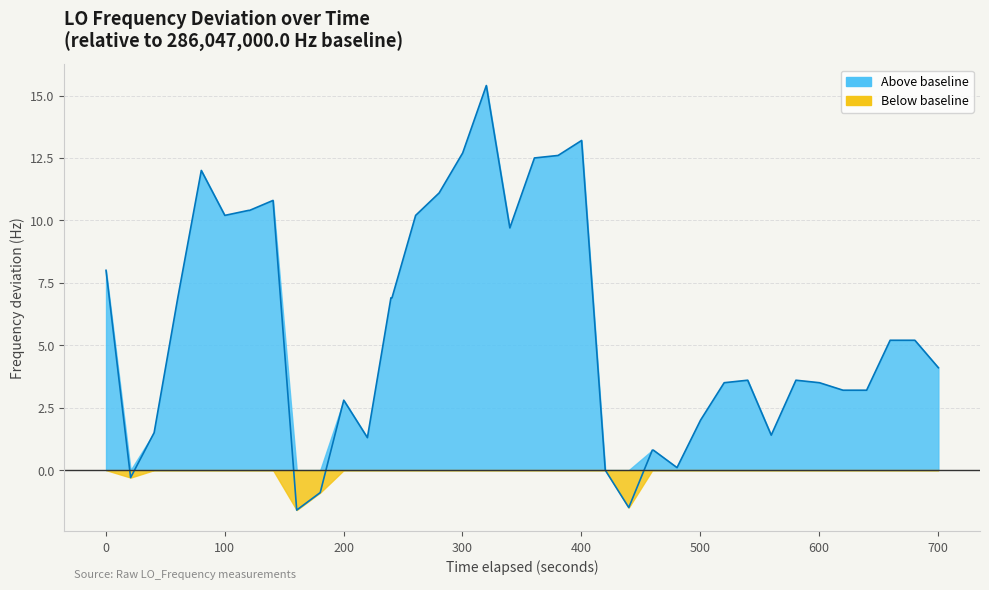

Count the number of values greater than 5.

20